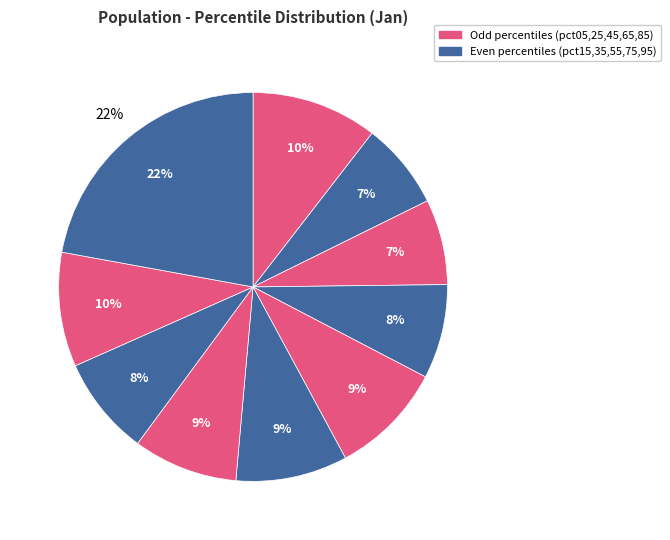

What is the largest slice in the pie chart?

pct95